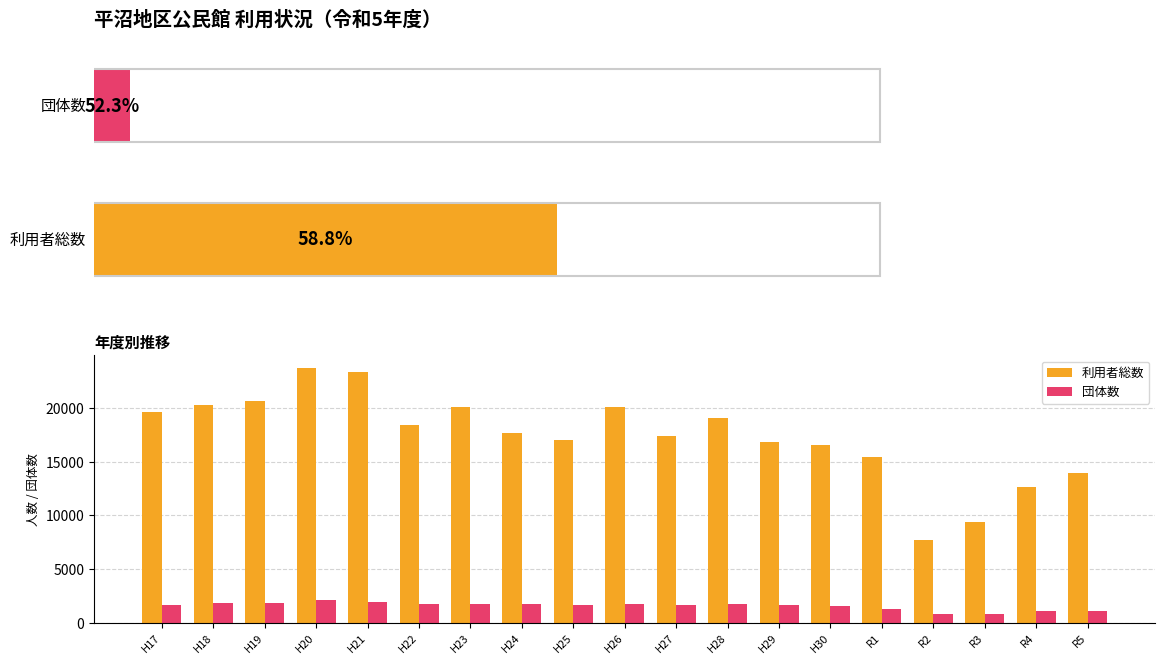

Rank the series at H27 from lowest to highest value.

団体数, 利用者総数